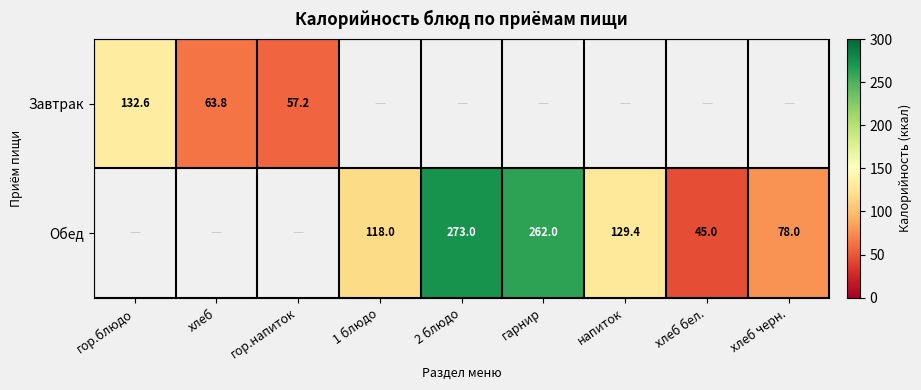

True or false: Обед has a value of 129.4 at напиток.

True